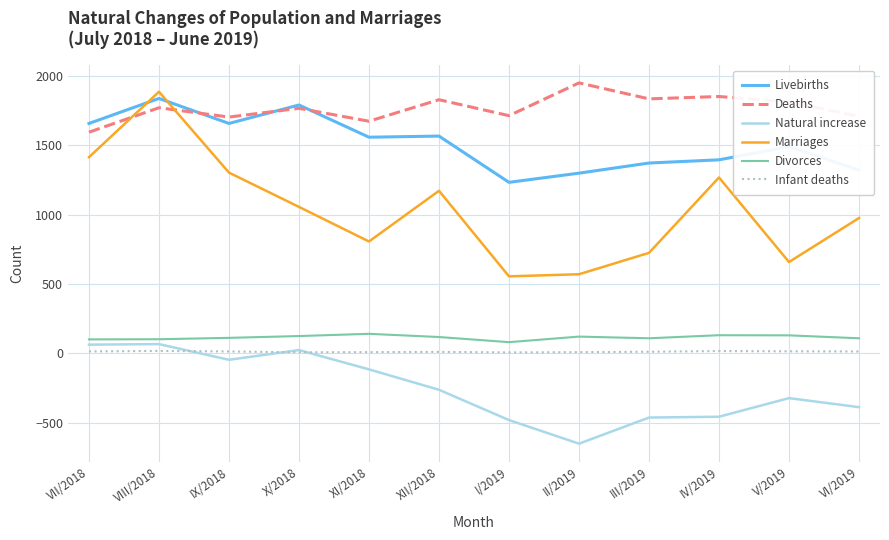

What is the maximum value shown in the chart?

1948